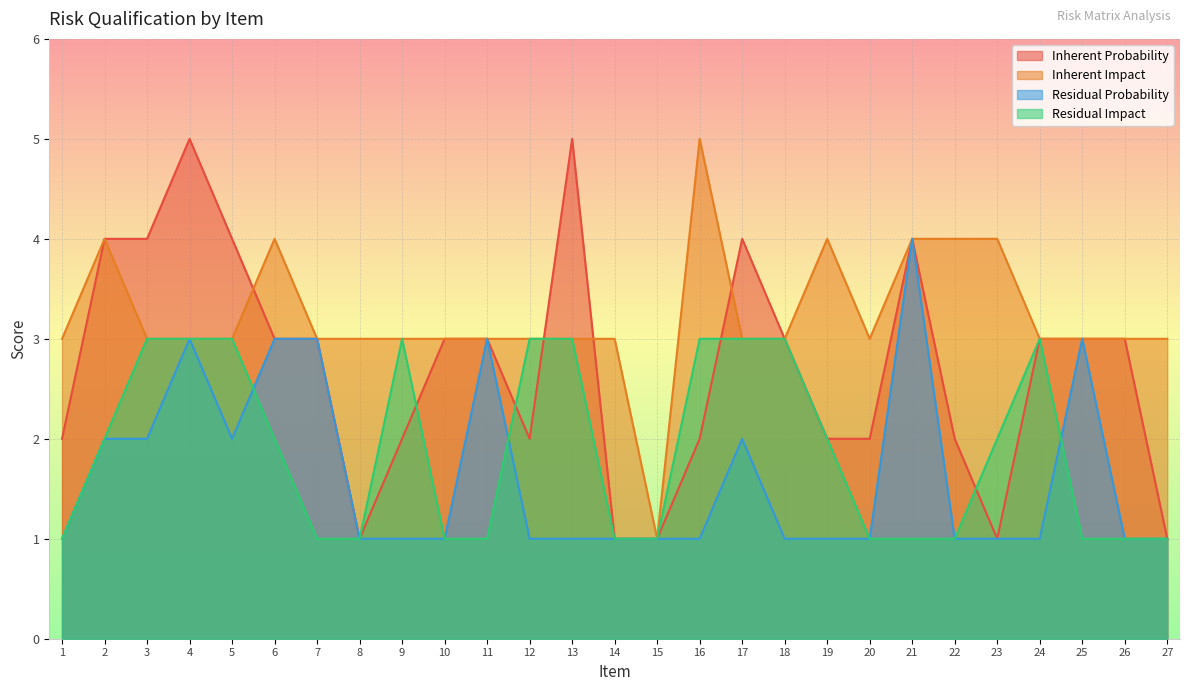

Which series ends up on top after the final intersection of Residual Impact and Residual Probability?

Residual Probability